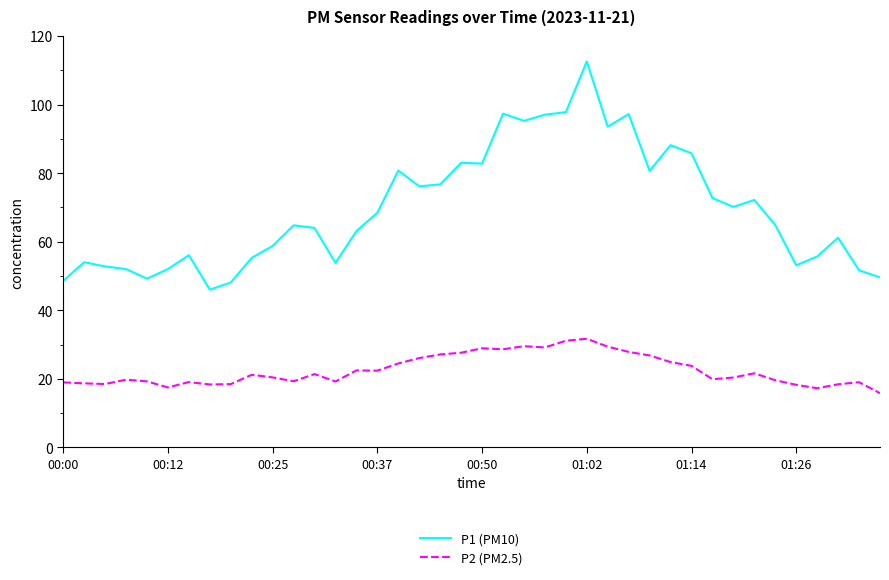

True or false: P2 (PM2.5) and P1 (PM10) cross at least once.

False